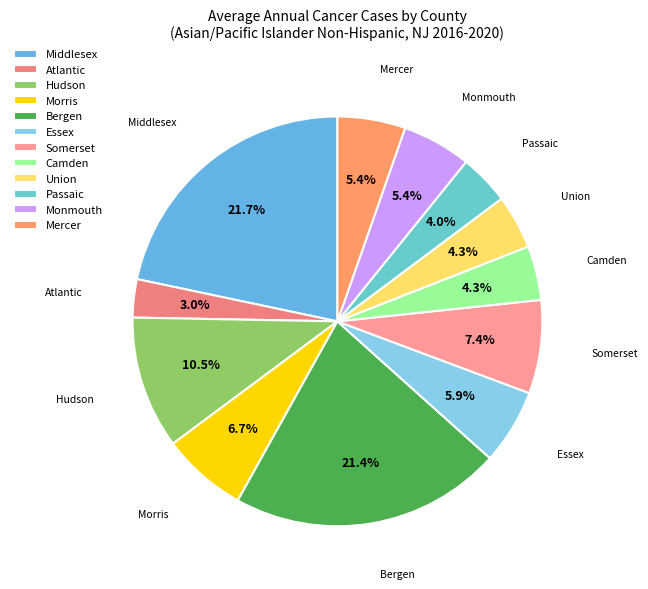

Count the number of slices in the pie.

12